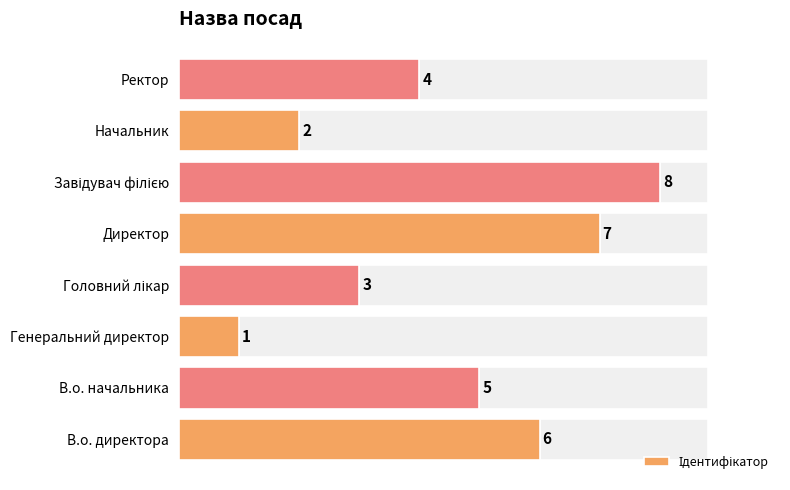

What is the change in value from Генеральний директор to Директор?

+6